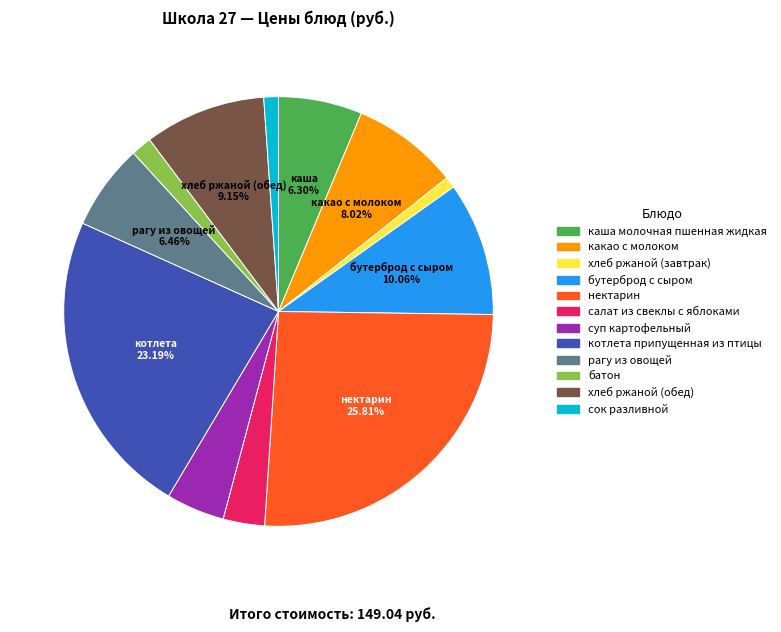

Which has a higher value, суп картофельный or салат из свеклы с яблоками?

суп картофельный